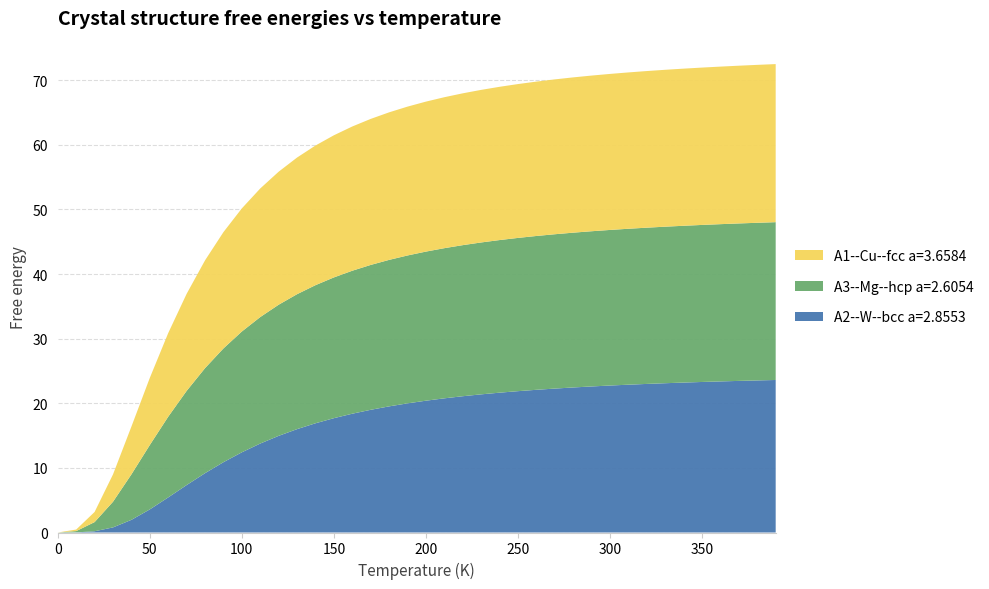

Reading left to right, transcribe all the data shown in this chart.

A2--W--bcc a=2.8553: 0.0	0.0	0.2	0.8	2.0	3.6	5.4	7.3	9.2	10.9	12.4	13.8	15.0	16.0	16.9	17.7	18.4	19.0	19.5	20.0	20.4	20.8	21.1	21.4	21.6	21.9	22.1	22.3	22.5	22.6	22.7	22.9	23.0	23.1	23.2	23.3	23.4	23.5	23.5	23.6
A3--Mg--hcp a=2.6054: 0.0	0.2	1.4	4.0	7.0	10.0	12.5	14.6	16.3	17.6	18.7	19.6	20.3	20.9	21.4	21.8	22.1	22.4	22.7	22.9	23.1	23.2	23.4	23.5	23.6	23.7	23.8	23.9	24.0	24.0	24.1	24.1	24.2	24.2	24.3	24.3	24.3	24.4	24.4	24.4
A1--Cu--fcc a=3.6584: 0.0	0.2	1.6	4.2	7.4	10.4	12.9	15.0	16.7	18.0	19.1	19.9	20.6	21.2	21.6	22.0	22.3	22.6	22.8	23.0	23.2	23.4	23.5	23.6	23.7	23.8	23.9	24.0	24.0	24.1	24.1	24.2	24.2	24.3	24.3	24.4	24.4	24.4	24.4	24.5